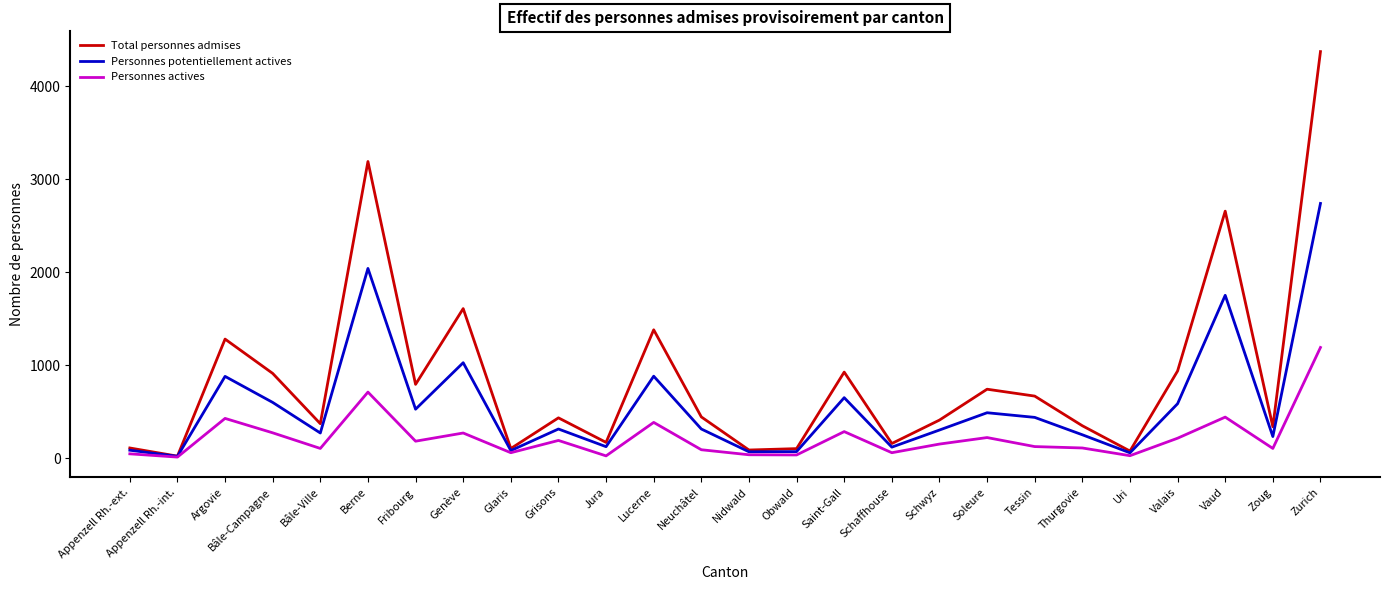

What is the smallest value displayed?

11